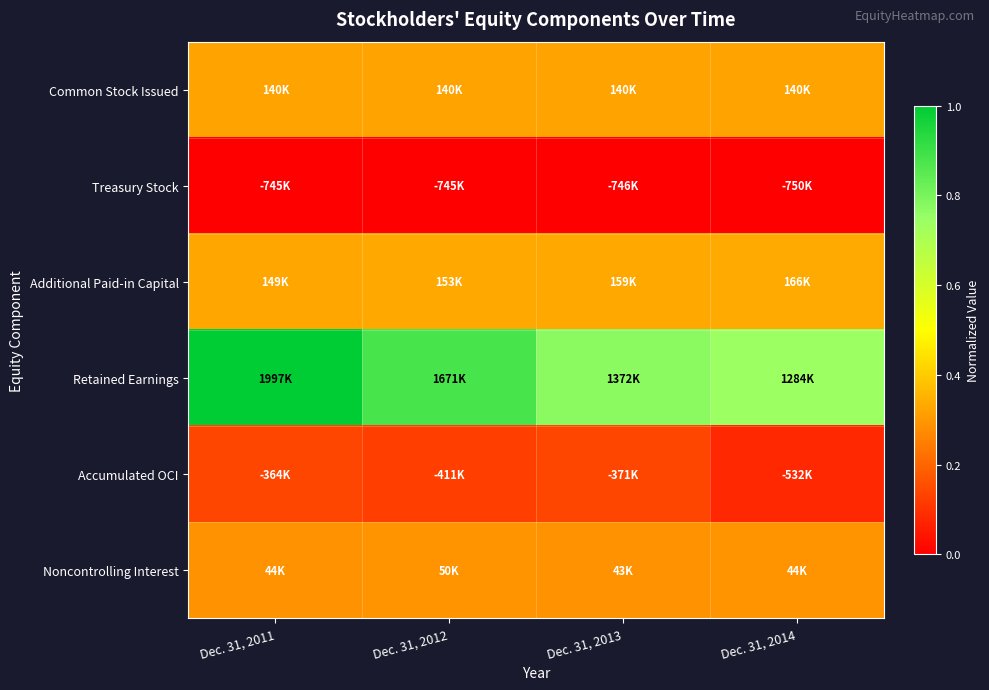

At Dec. 31, 2012, list the series in order from largest to smallest.

Retained Earnings, Additional Paid-in Capital, Common Stock Issued, Noncontrolling Interest, Accumulated OCI, Treasury Stock